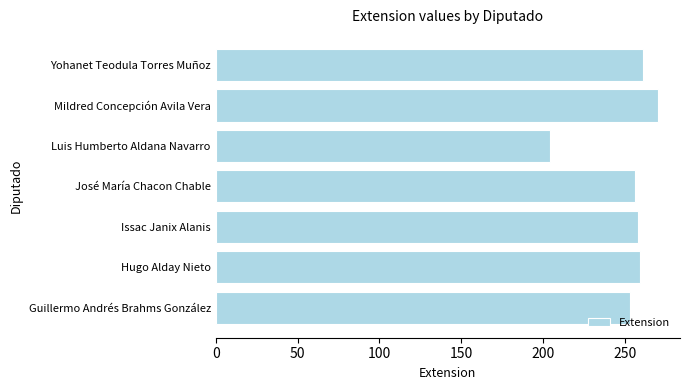

Count the number of data series in this chart.

1